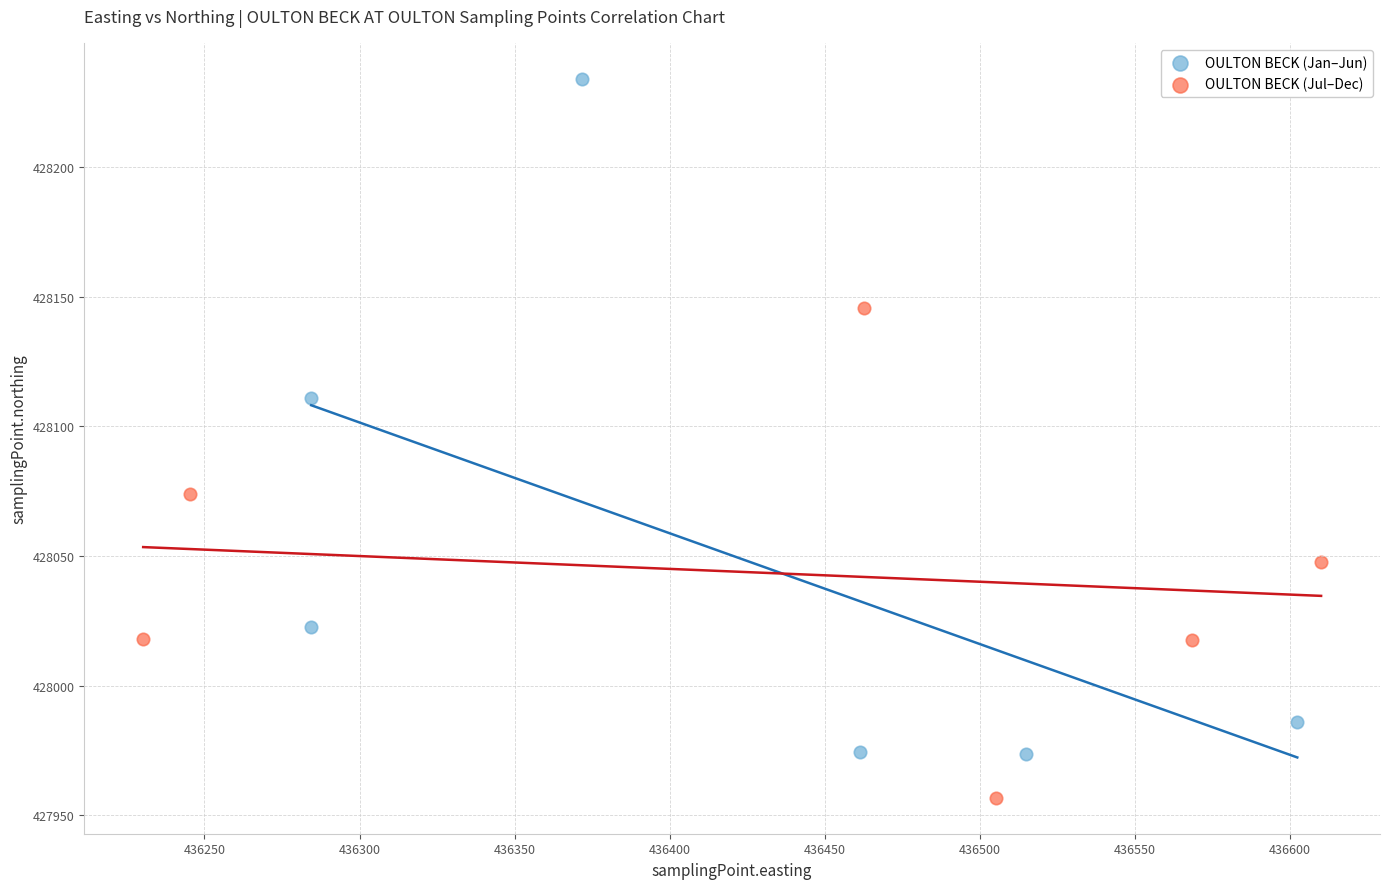

Which series has the widest spread of Y values?

OULTON BECK (Jan–Jun)